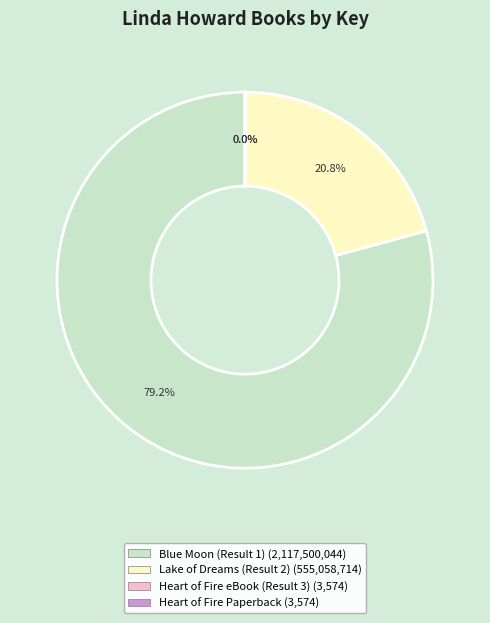

What percentage is NOT represented by Blue Moon (Result 1)?

20.8%